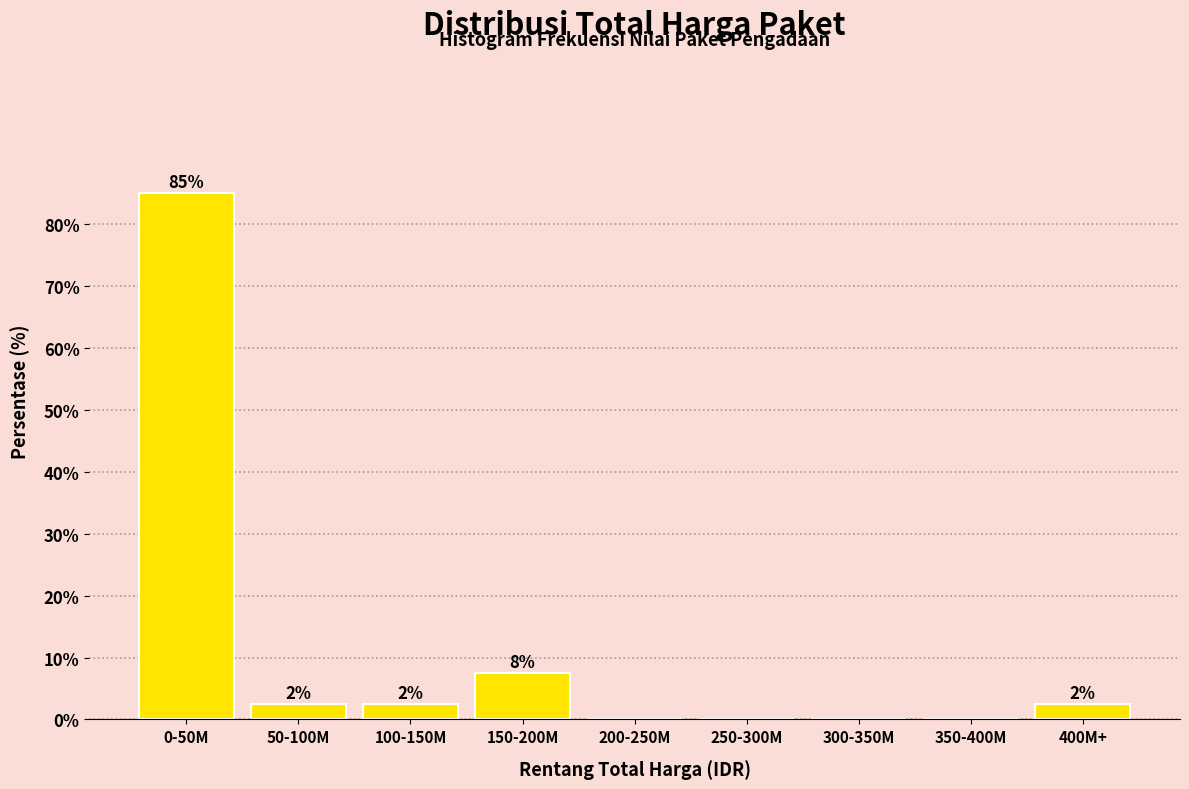

Are the bars horizontal?

No